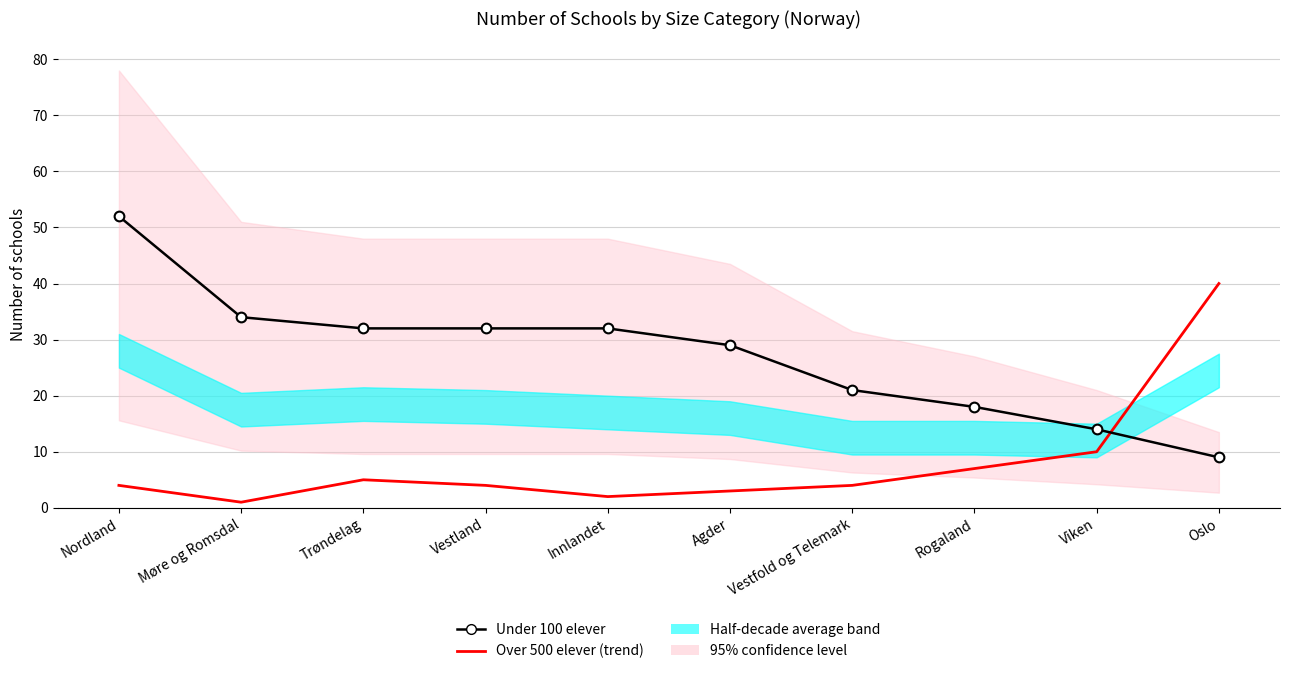

What position from the left is Vestfold og Telemark?

7